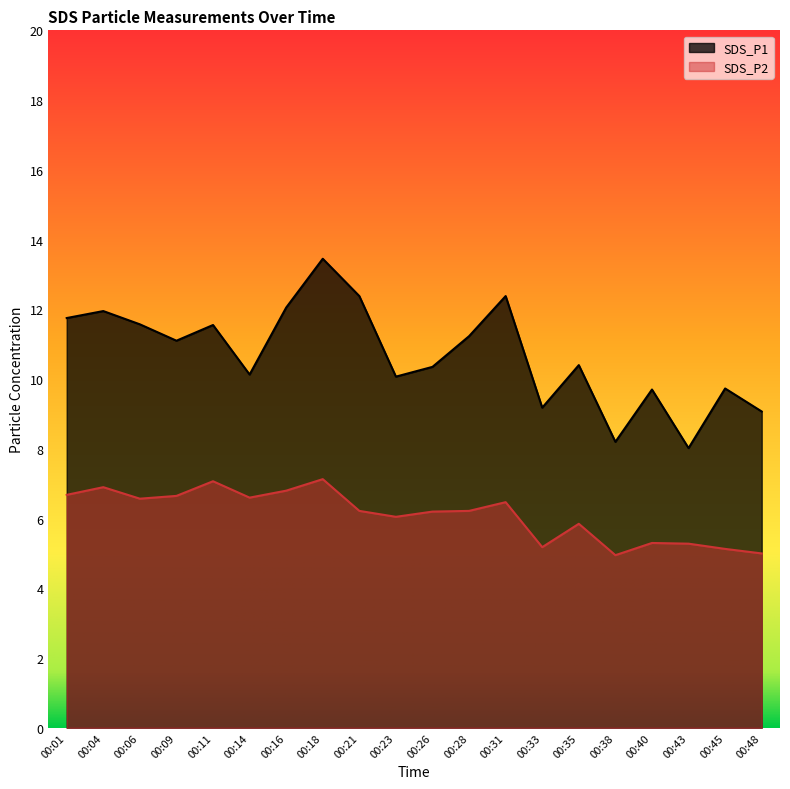

What is the value of the SDS_P2 point at the 15th from the left?

5.8